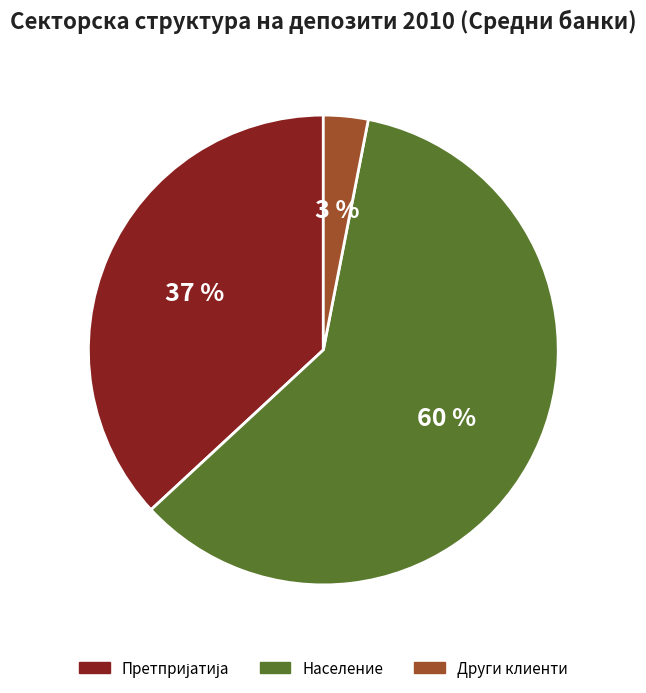

Does Население account for over 50% of the chart?

Yes